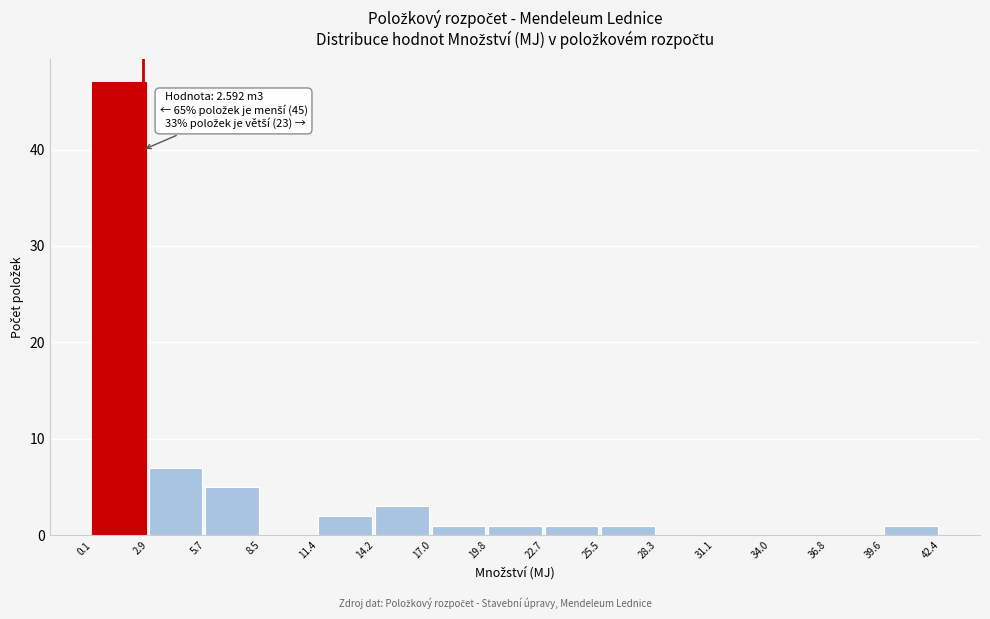

Over which range of the x-axis is the bar tallest?

0.1 to 2.9